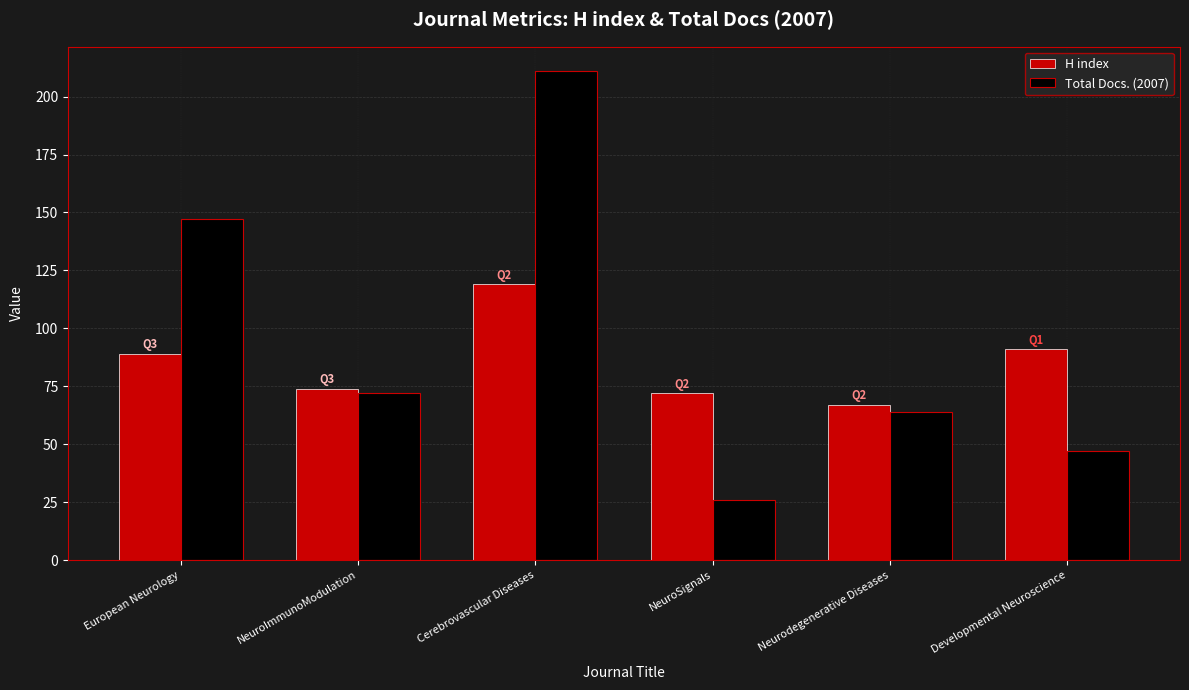

What is the highest value of the H index series?

119